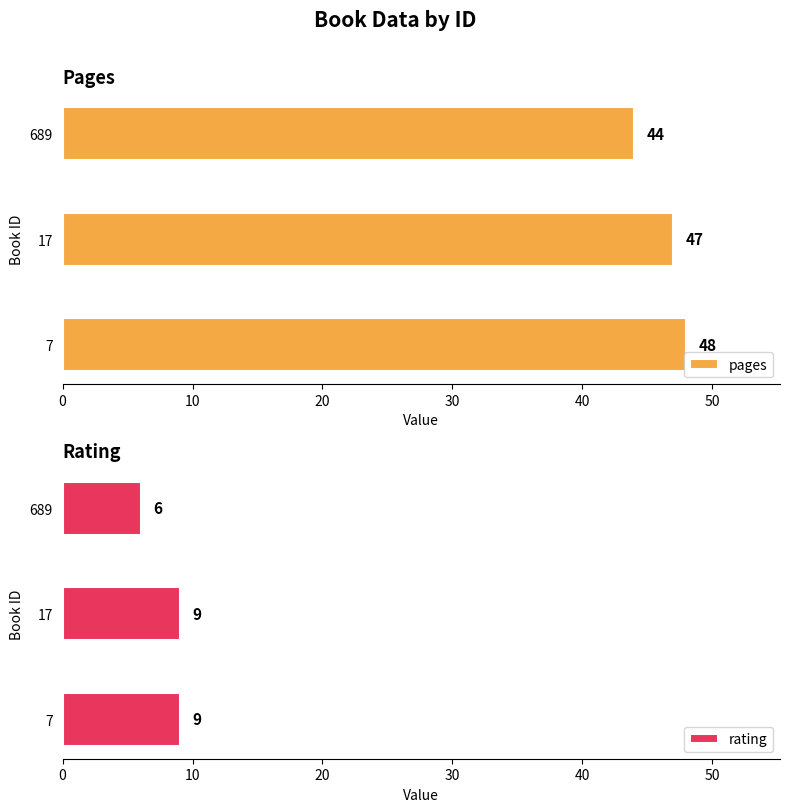

How many pages values are between 44 and 48?

3